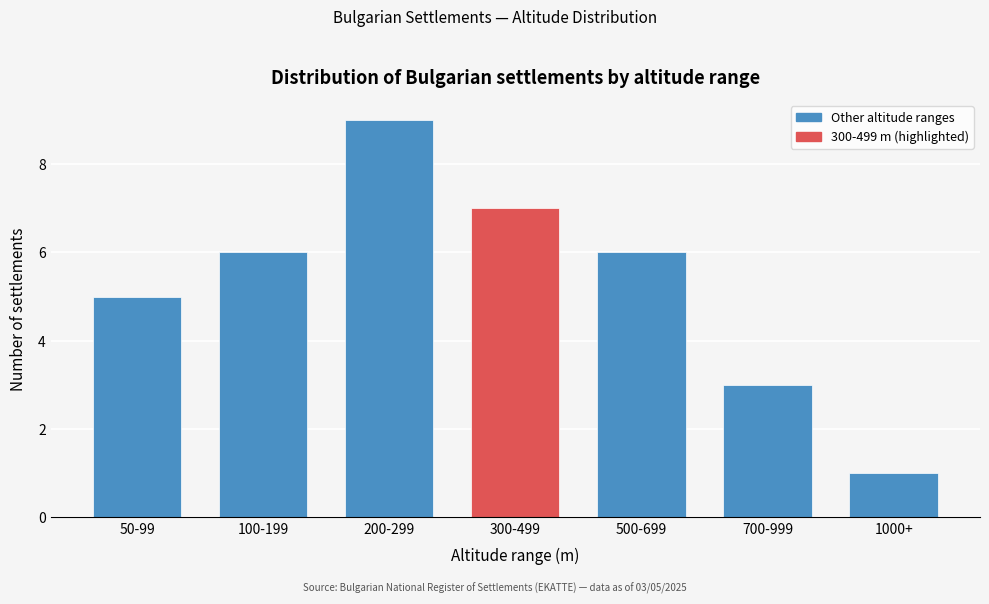

Reading left to right, what are all the values shown in this chart?

5	6	9	7	6	3	1